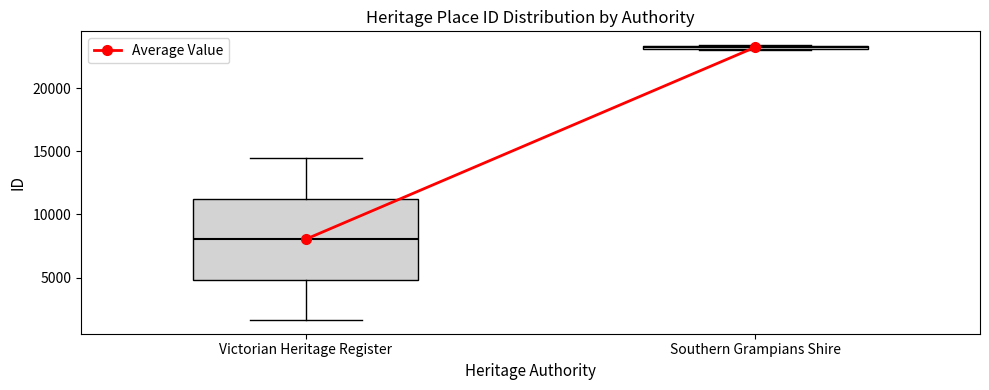

Which box is the tallest, from its lower edge to its upper edge?

Victorian Heritage Register